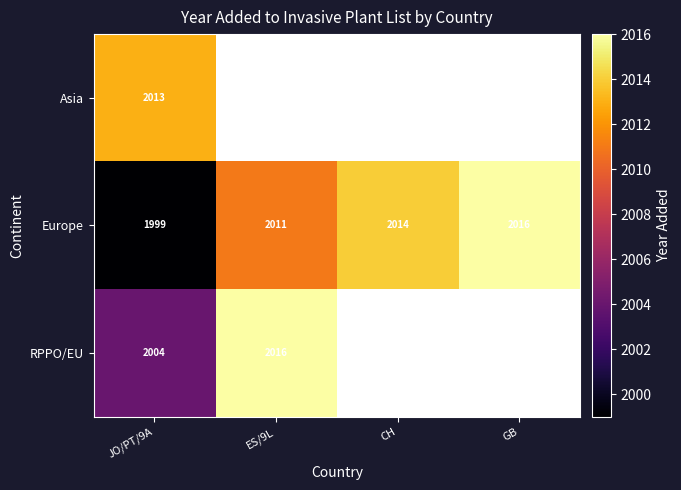

What is the average value of the Europe series?

2010